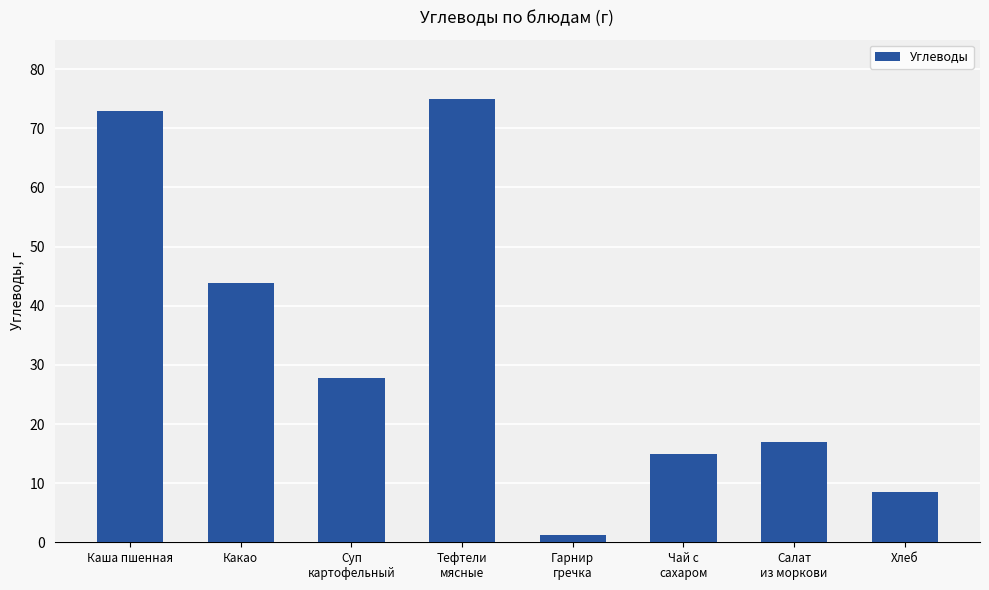

Reading right to left, what are all the values shown in this chart?

Хлеб=8.5	Салат
из моркови=17.0	Чай с
сахаром=15.0	Гарнир
гречка=1.3	Тефтели
мясные=75.0	Суп
картофельный=27.8	Какао=43.8	Каша пшенная=73.0